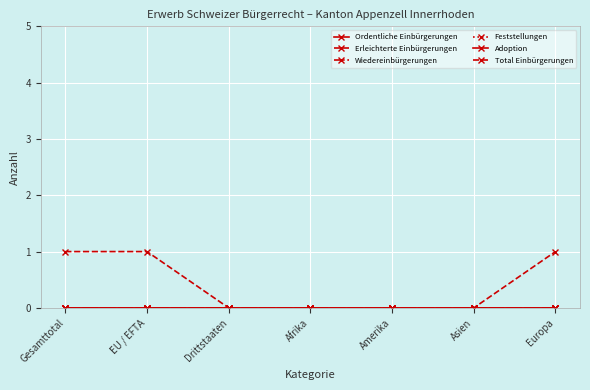

Does the chart display data point markers on the line(s)?

Yes